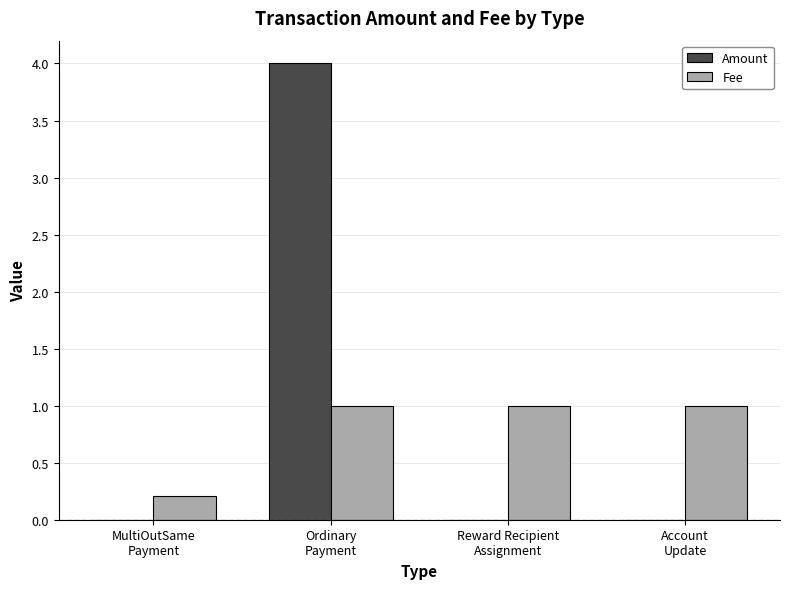

What is the difference between the Amount values at Account
Update and Ordinary
Payment?

4.0